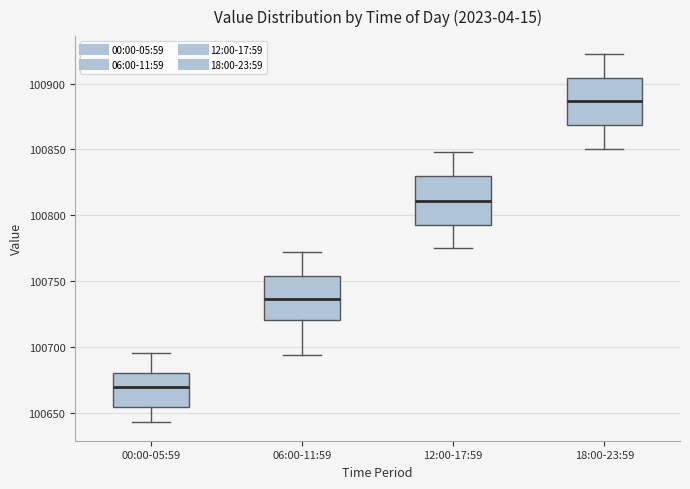

Which box has the highest median line?

18:00-23:59